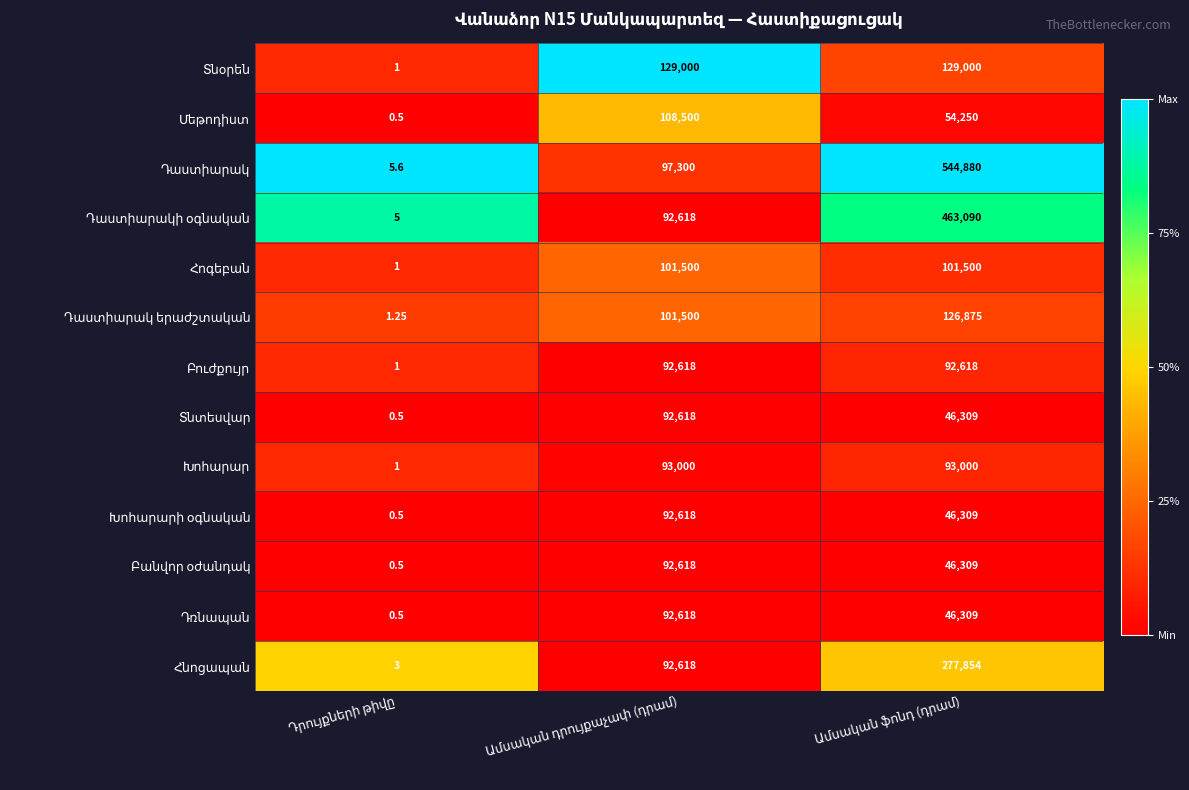

At Դրույքների թիվը, list the series in order from largest to smallest.

Դաստիարակ, Դաստիարակի օգնական, Հնոցապան, Դաստիարակ երաժշտական, Տնօրեն, Հոգեբան, Բուժքույր, Խոհարար, Մեթոդիստ, Տնտեսվար, Խոհարարի օգնական, Բանվոր օժանդակ, Դռնապան